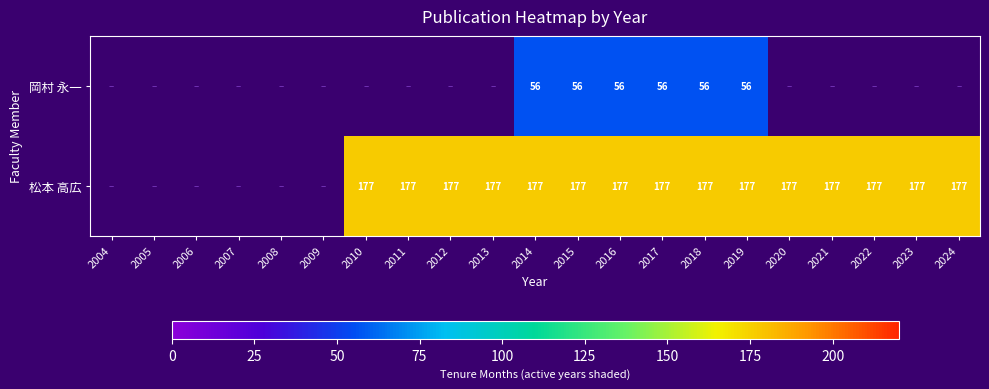

How many data points does each series have?

21